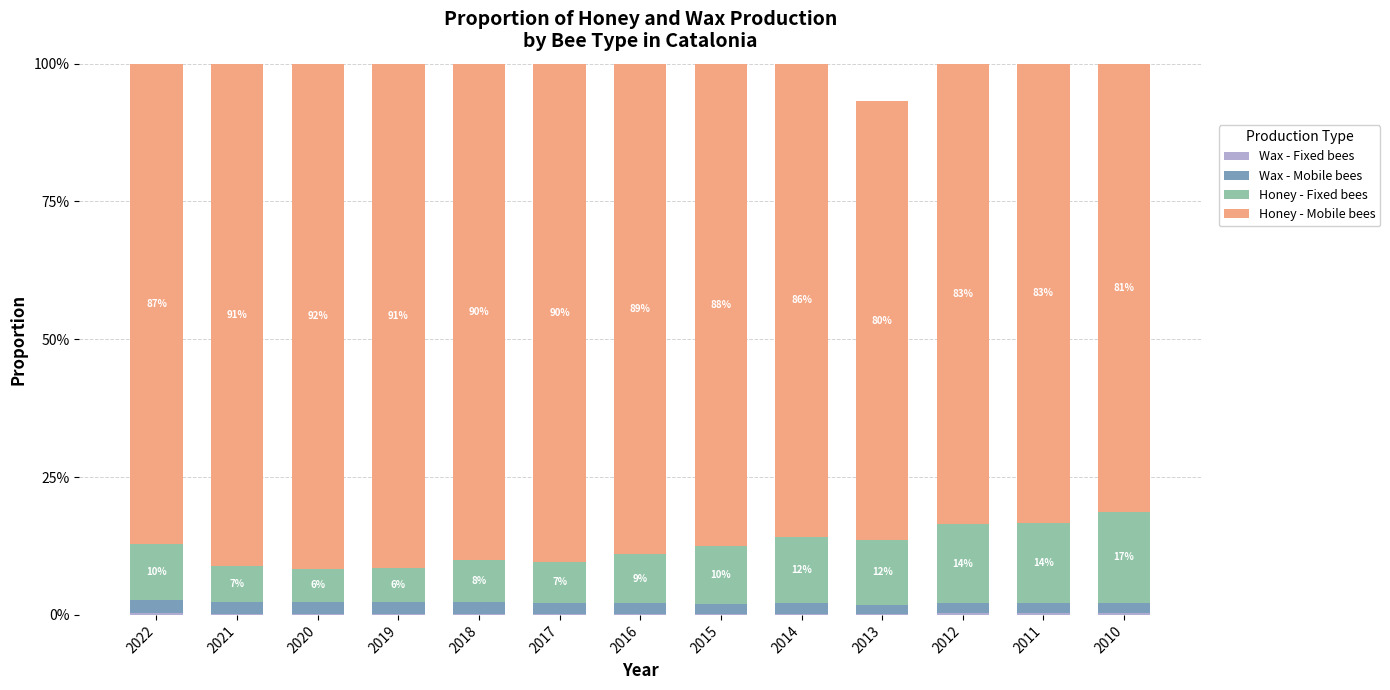

Which series has the largest total across all categories?

Honey - Mobile bees